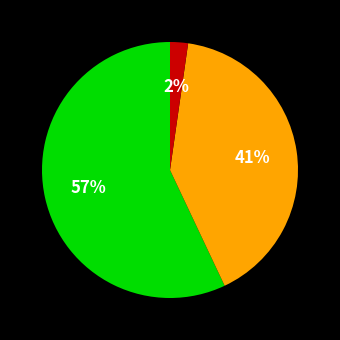

To the nearest percent, what is the difference between the largest and smallest slice percentages?

55%